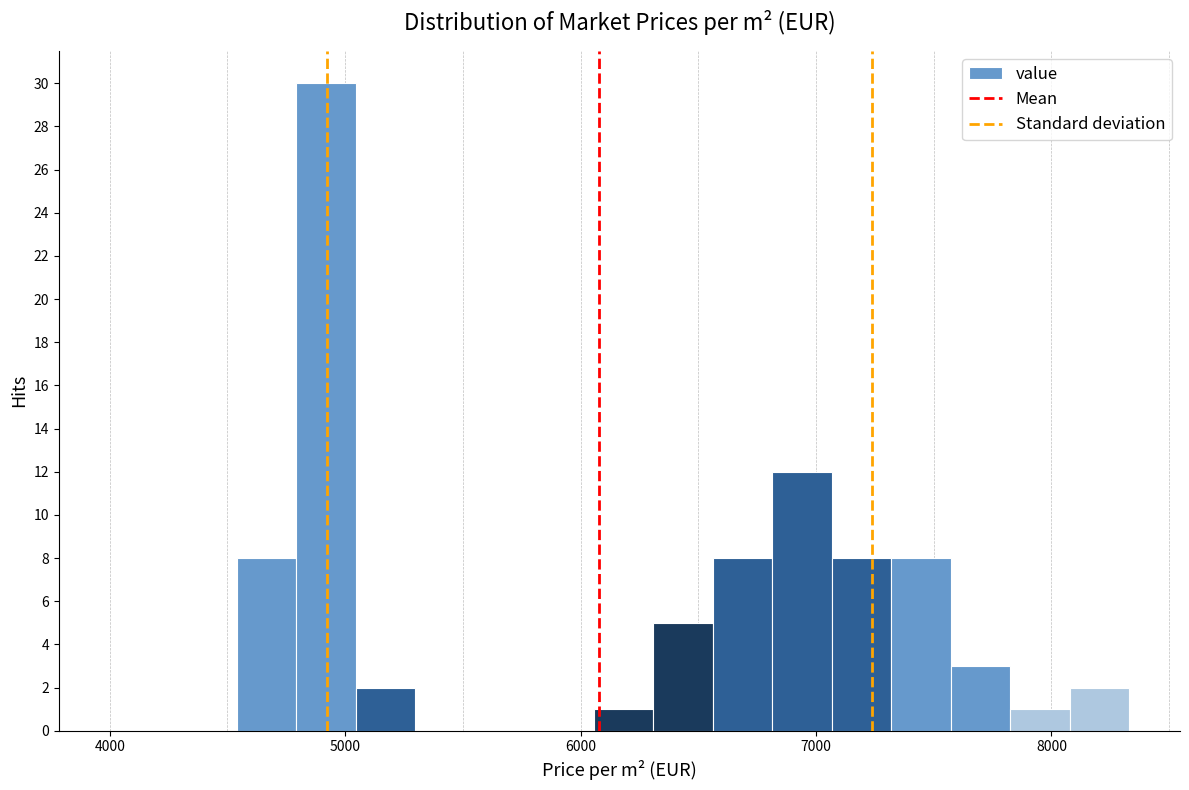

Around what value on the x-axis is the tallest bar? Give the approximate position of its centre, as read against the axis.

4900